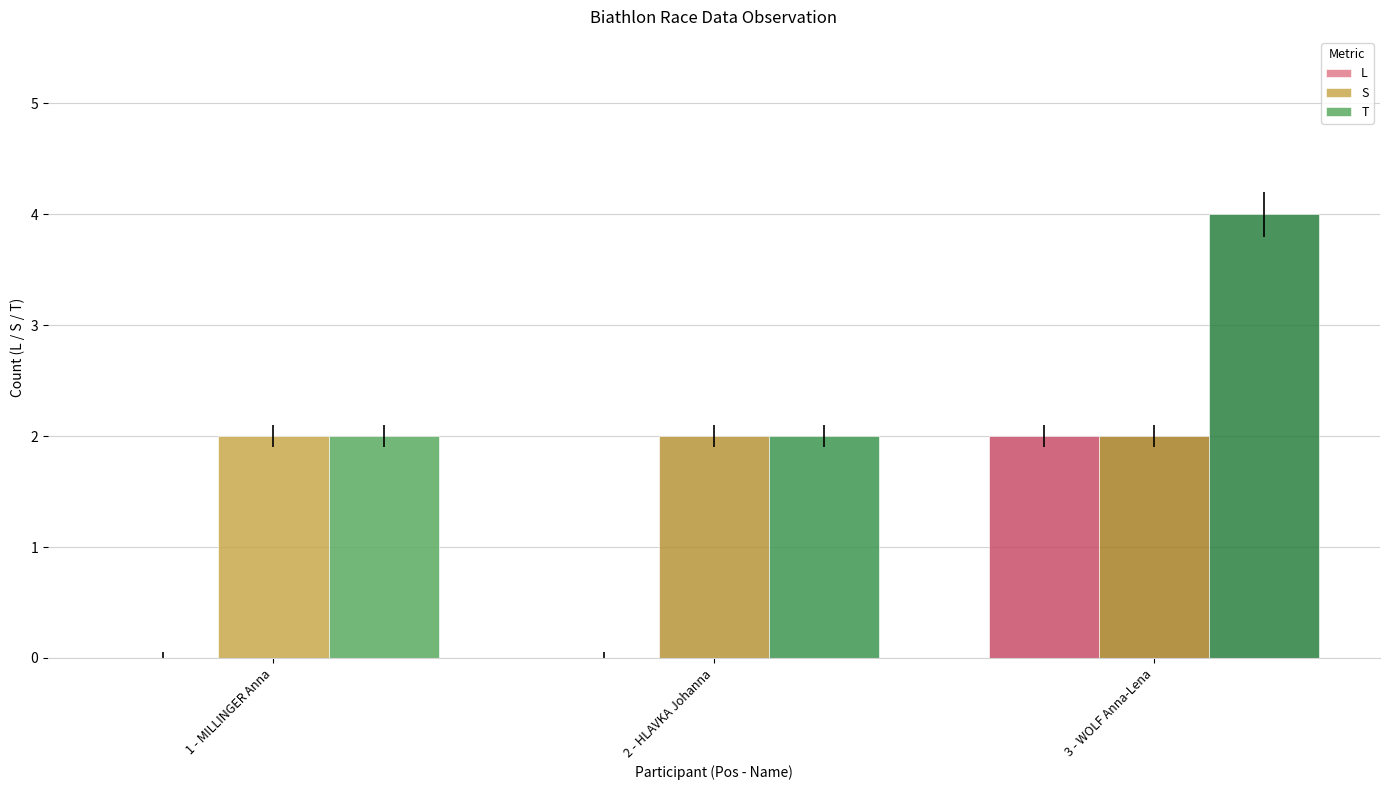

What is the average value of the L series?

1